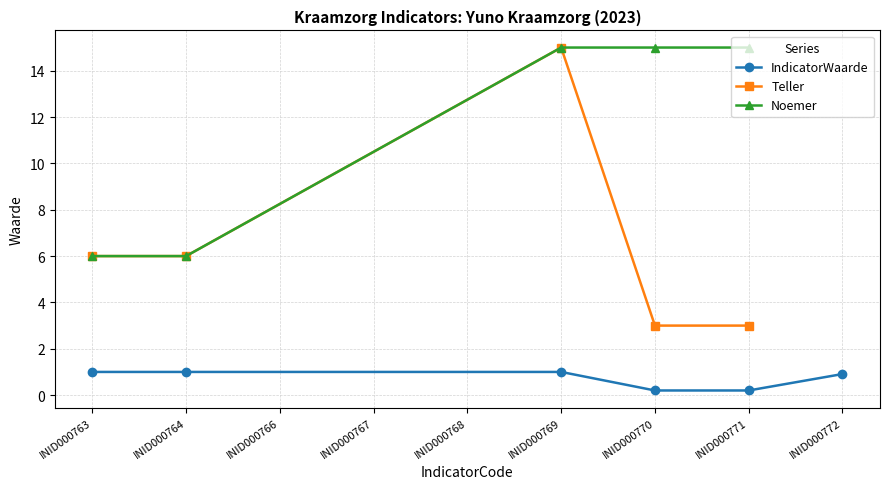

How many values in the Noemer series are below 15?

2